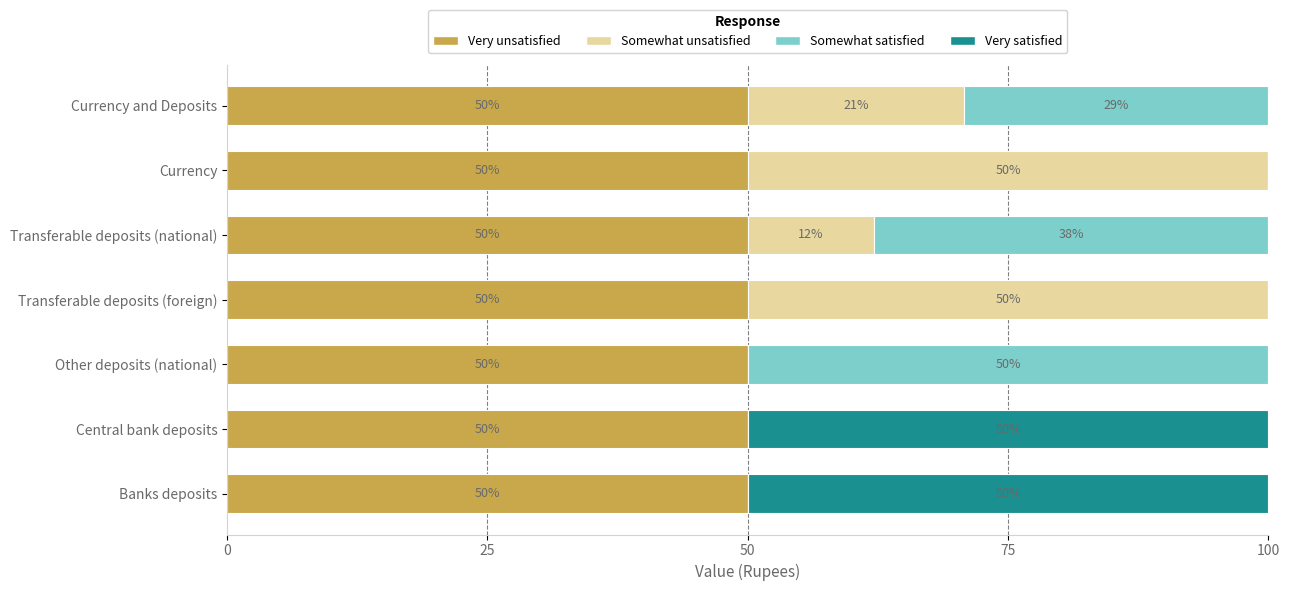

Read the Very unsatisfied value at Transferable deposits (foreign).

50.0